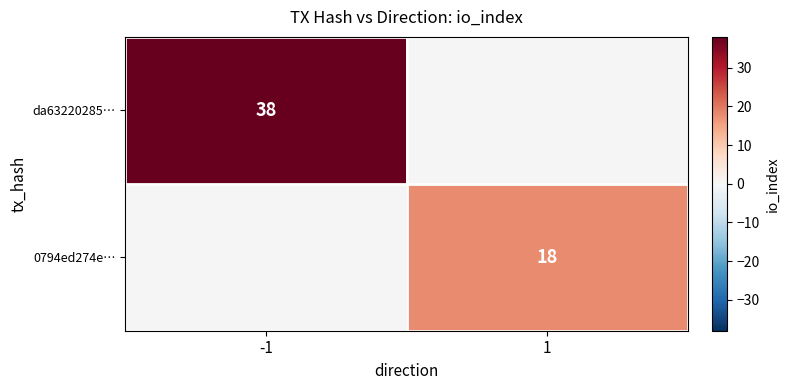

The da63220285… series shows 21 at -1. True or false?

False